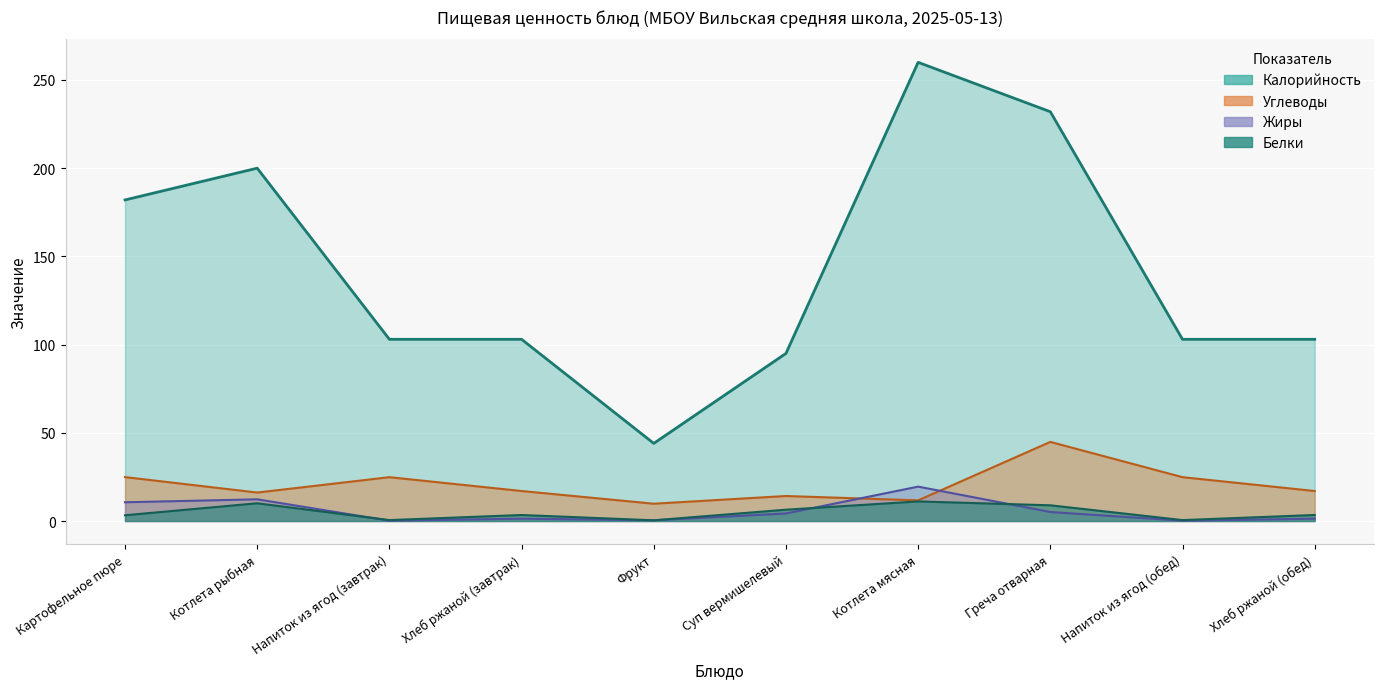

How many values in the Углеводы series exceed 17?

4